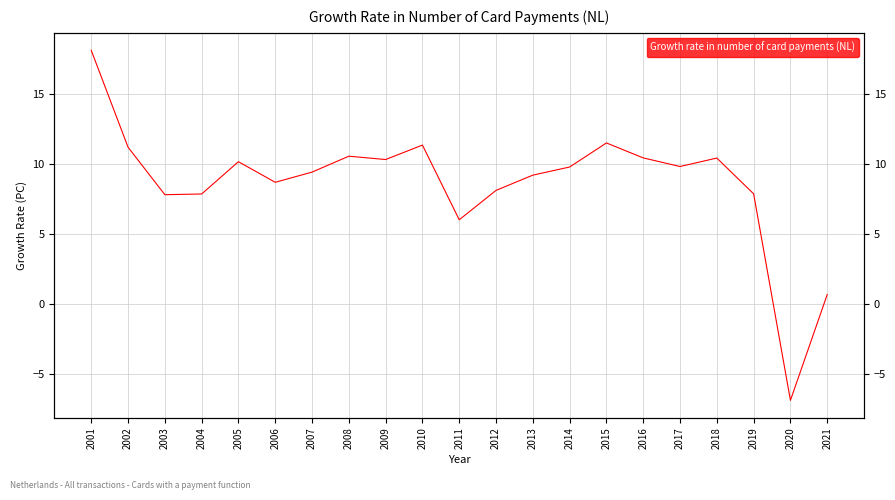

How many lines are shown in the chart?

1